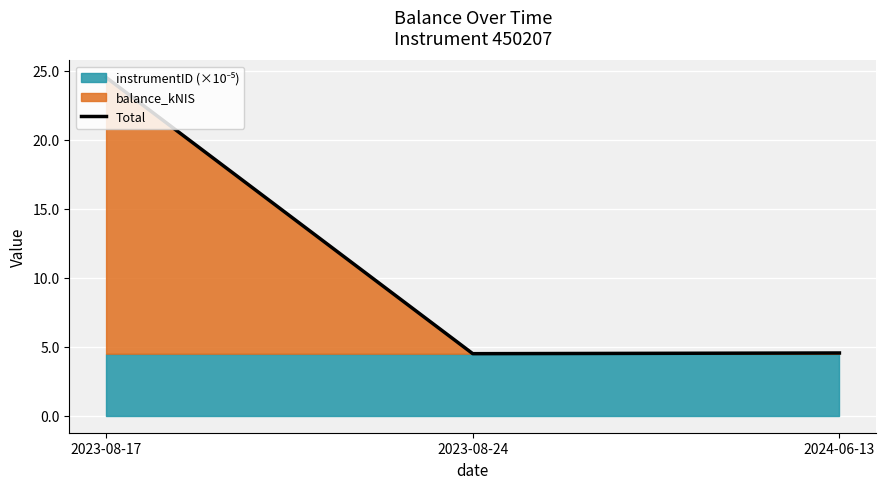

At which label is the value closest to 14?

2024-06-13